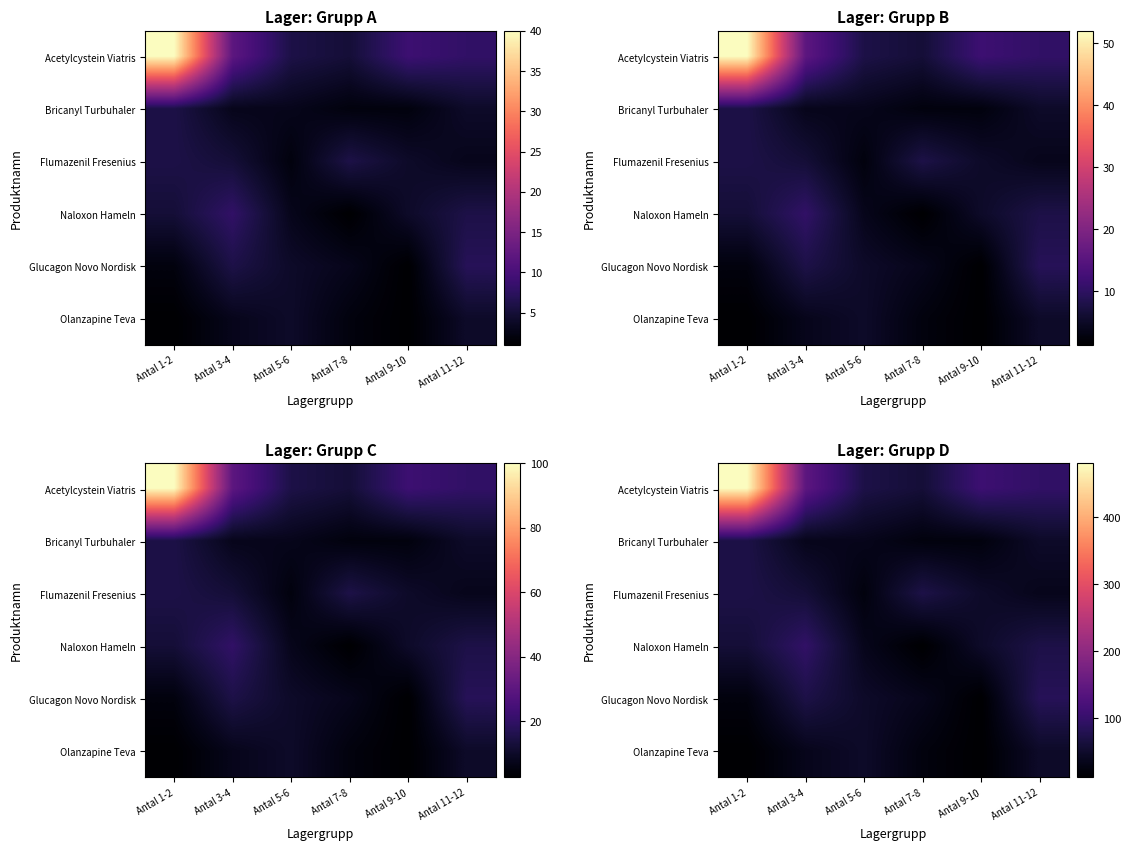

True or false: Glucagon Novo Nordisk has a value of 16 at Antal 5-6.

False